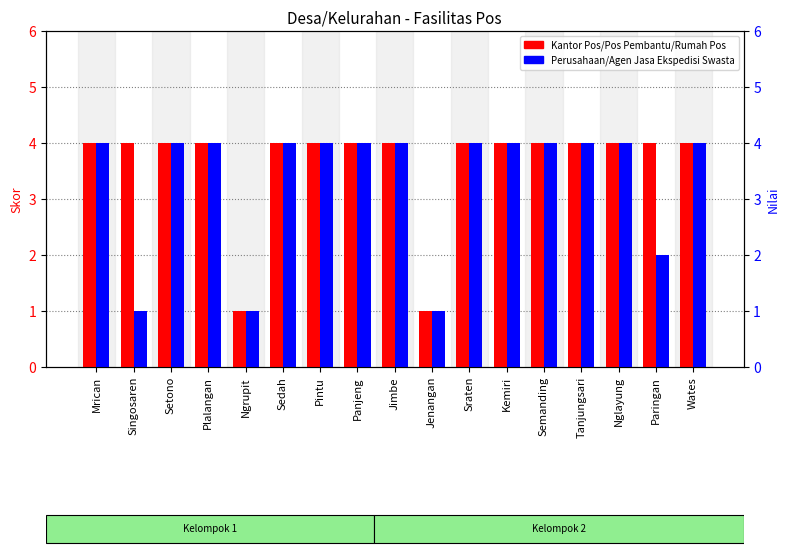

What is the difference between the maximum and minimum values in the Perusahaan/Agen Jasa Ekspedisi Swasta series?

3